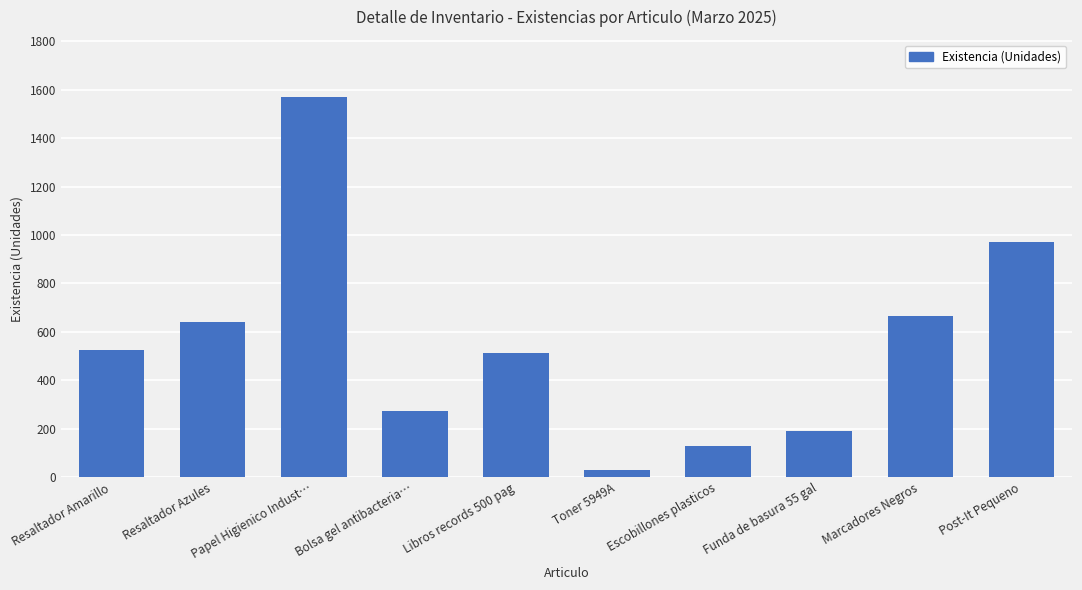

Where is the data nearest to the value 799?

Marcadores Negros